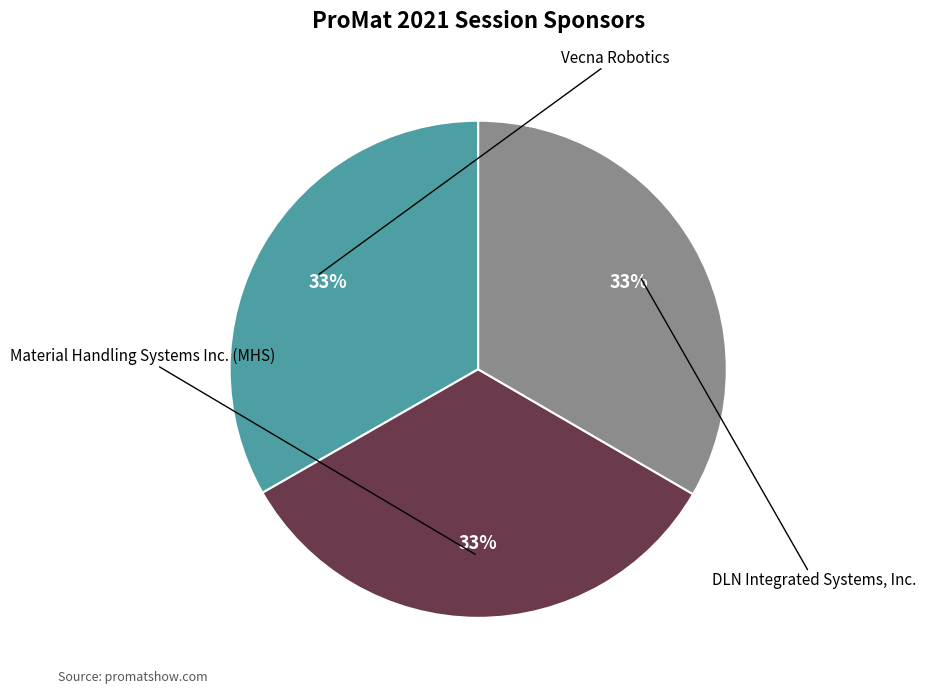

What is the smallest slice in the pie chart?

Vecna Robotics